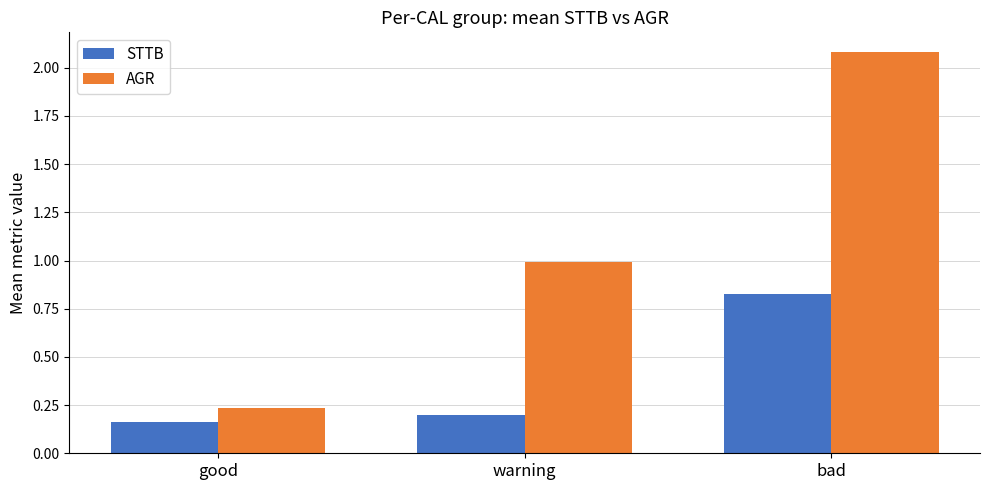

What are all the series names shown in the legend?

STTB, AGR